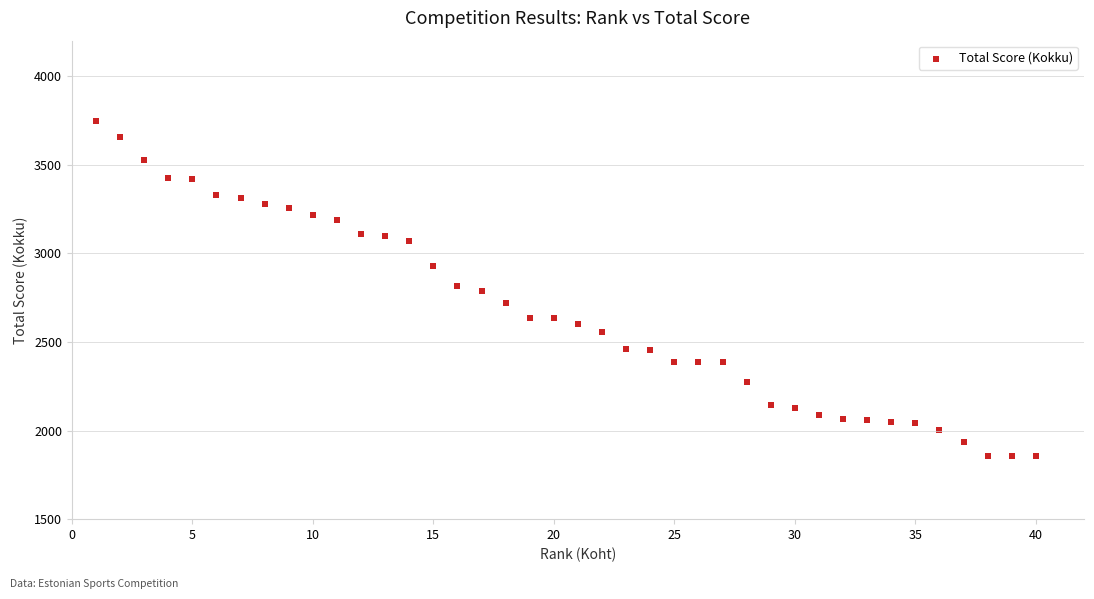

What is the range of Y values (max minus min)?

1893